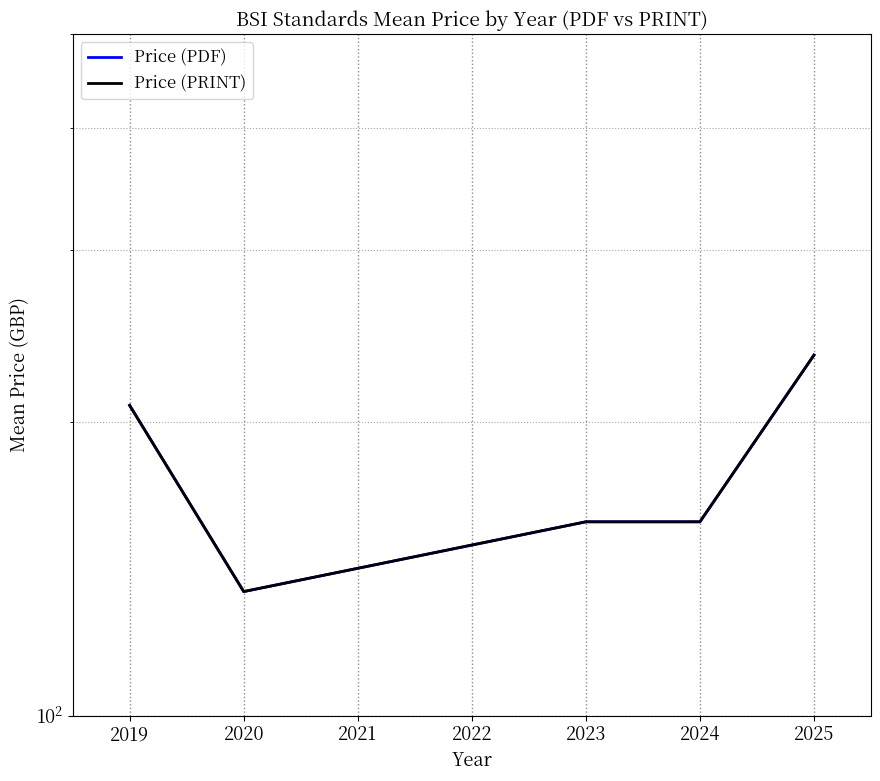

How many Price (PDF) values are between 158 and 208?

3